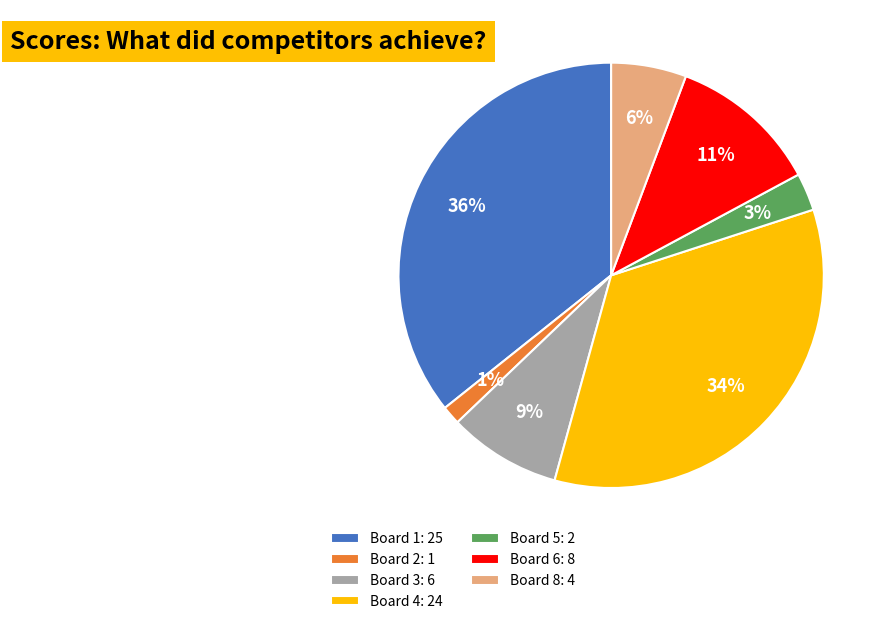

Is there a majority slice in this chart?

No